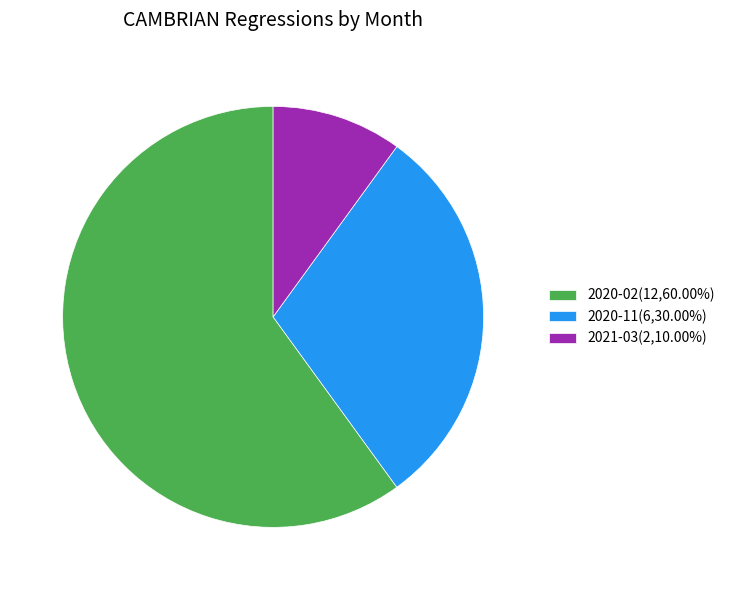

Combined, do 2021-03 and 2020-02 account for over 50%?

Yes